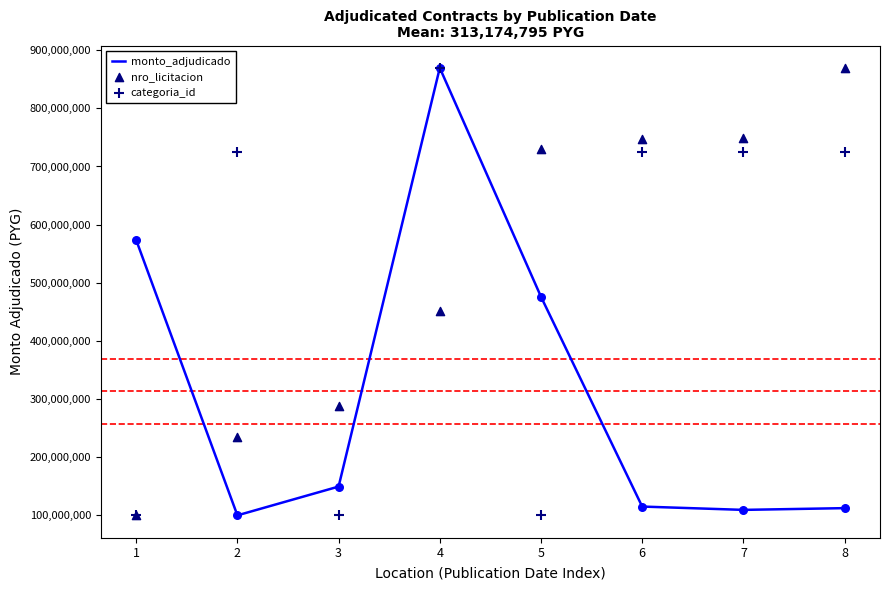

At which category is the sum across all series the highest?

4